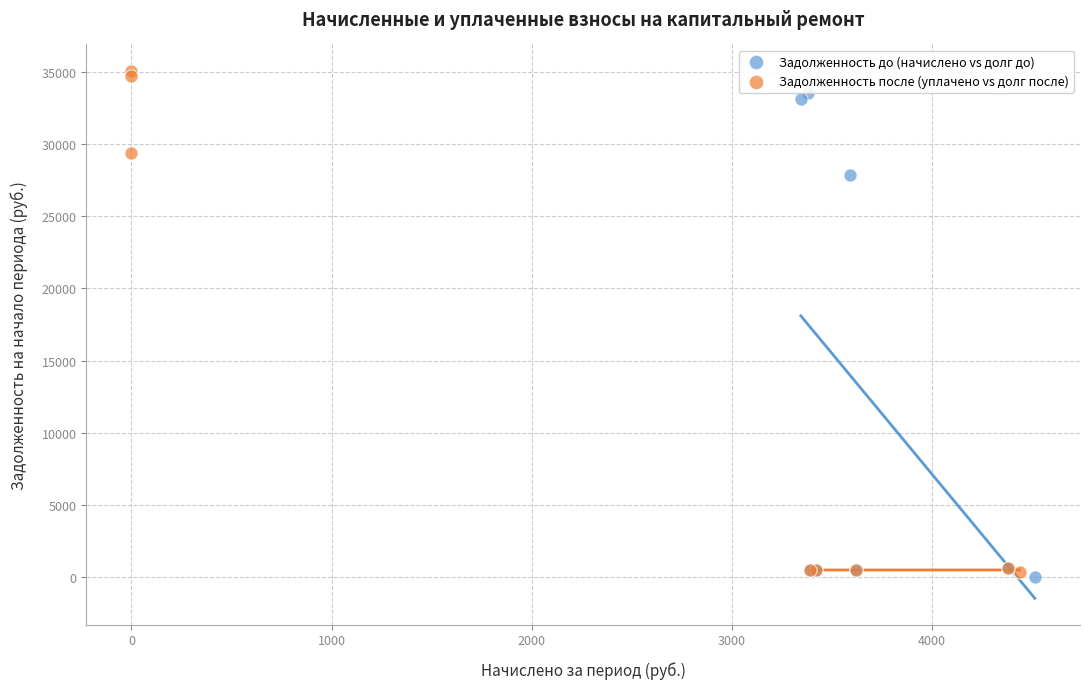

Which series has the widest spread of Y values?

Задолженность после (уплачено vs долг после)